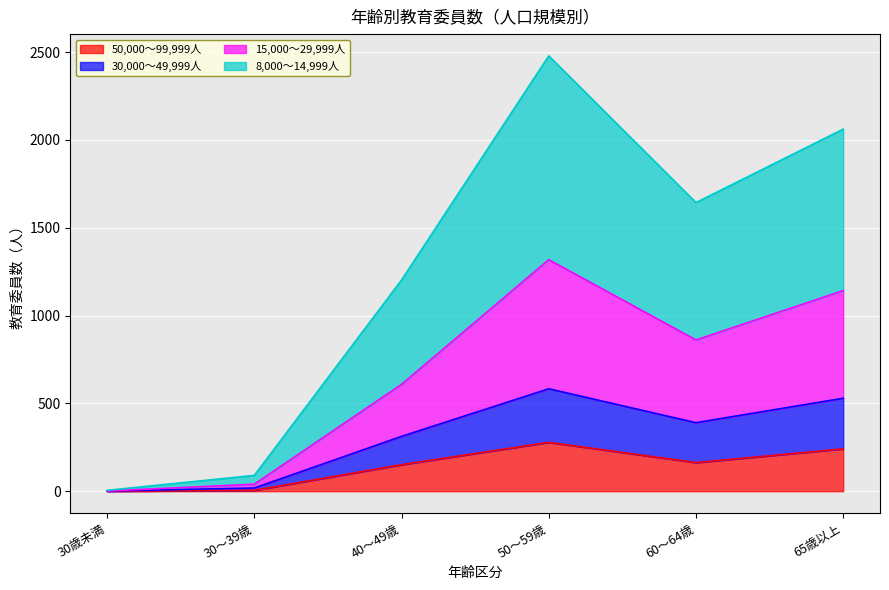

True or false: 30,000～49,999人 and 50,000～99,999人 cross at least once.

False